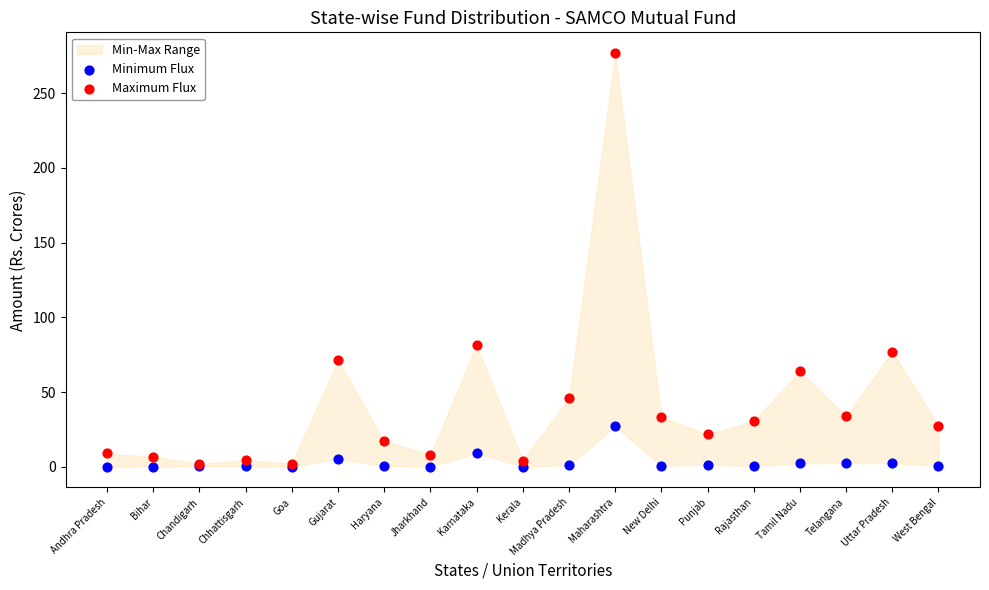

In the Maximum Flux series, what Y value is closest to 139?

81.4